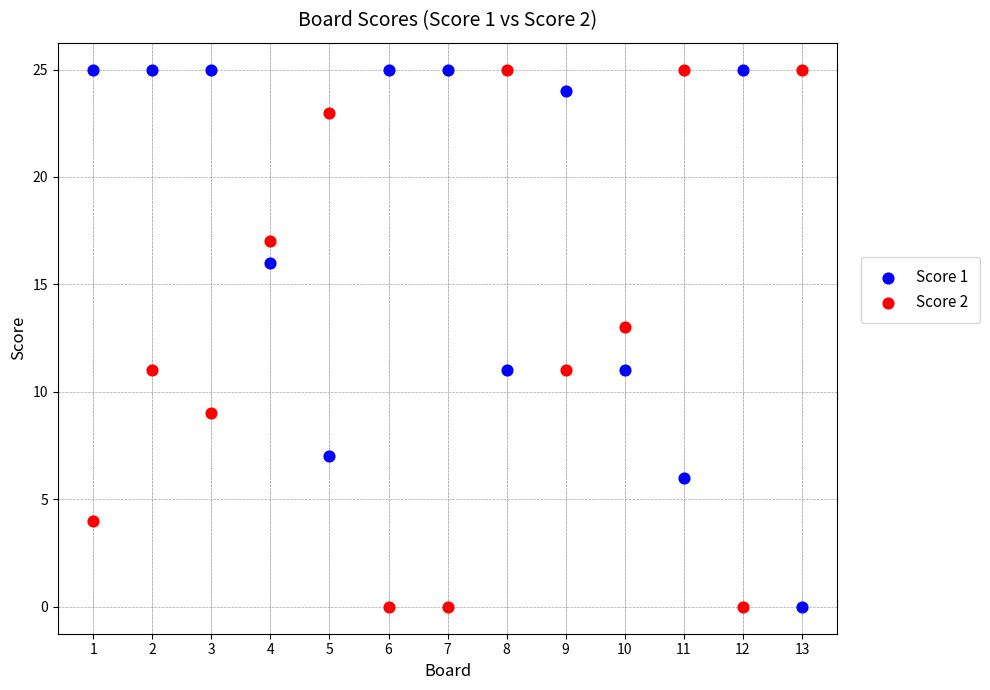

What is the X range (max minus min) for the scatter plot?

12